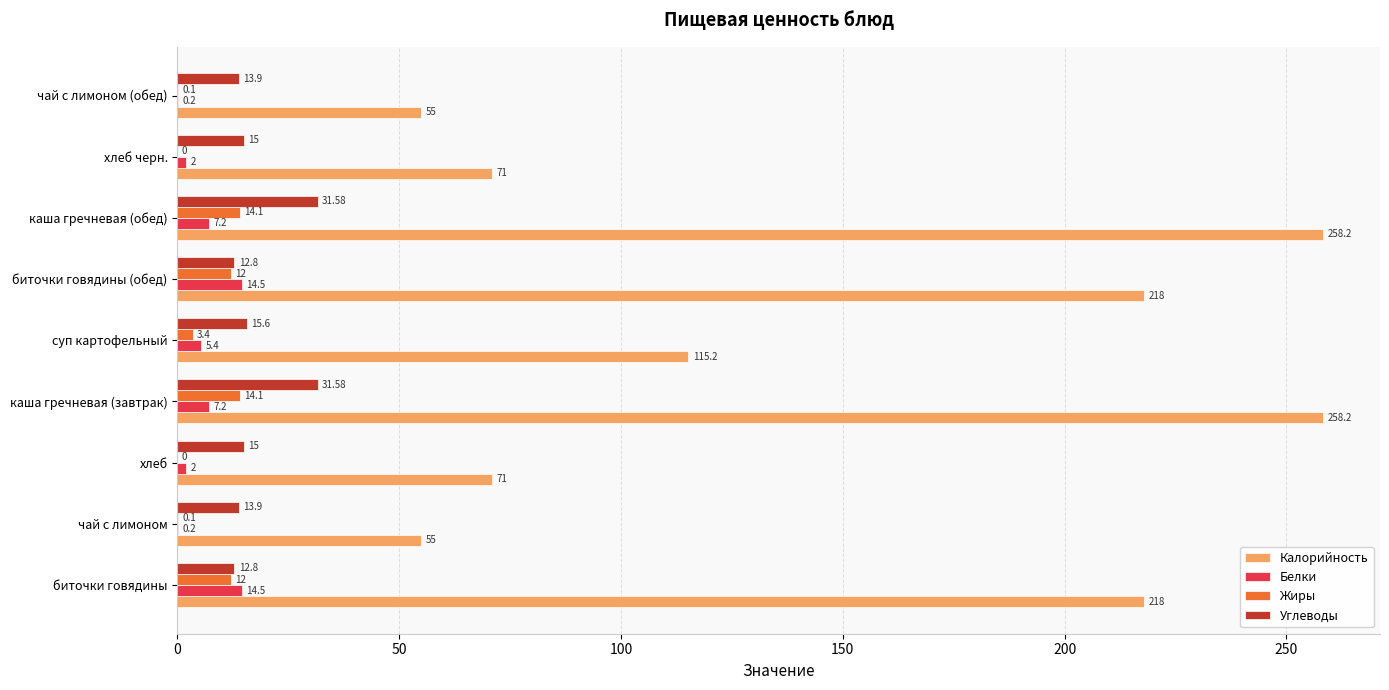

Which series has the largest total across all categories?

Калорийность